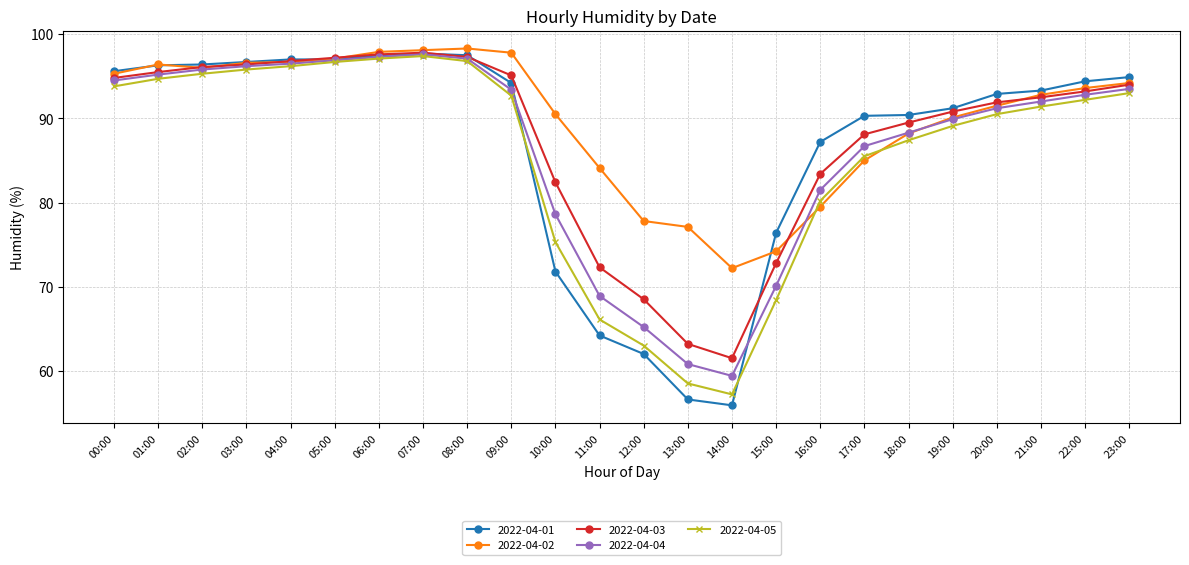

Is it true that 2022-04-02 equals 91.5 at 20:00?

True